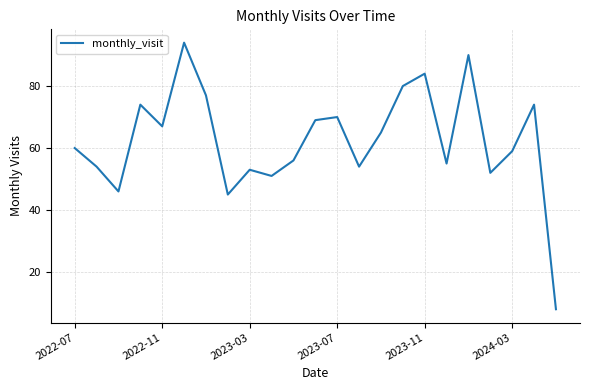

What is the greatest value displayed?

94